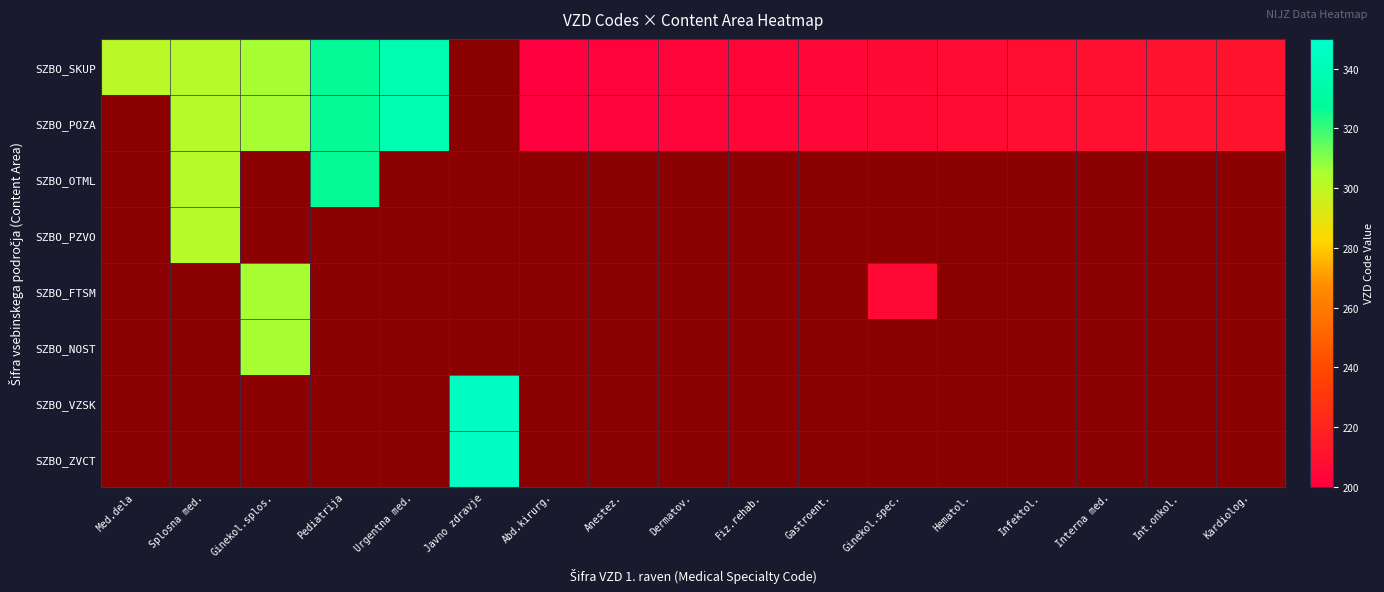

What is the difference between the SZBO_SKUP values at Urgentna med. and Infektol.?

130.0